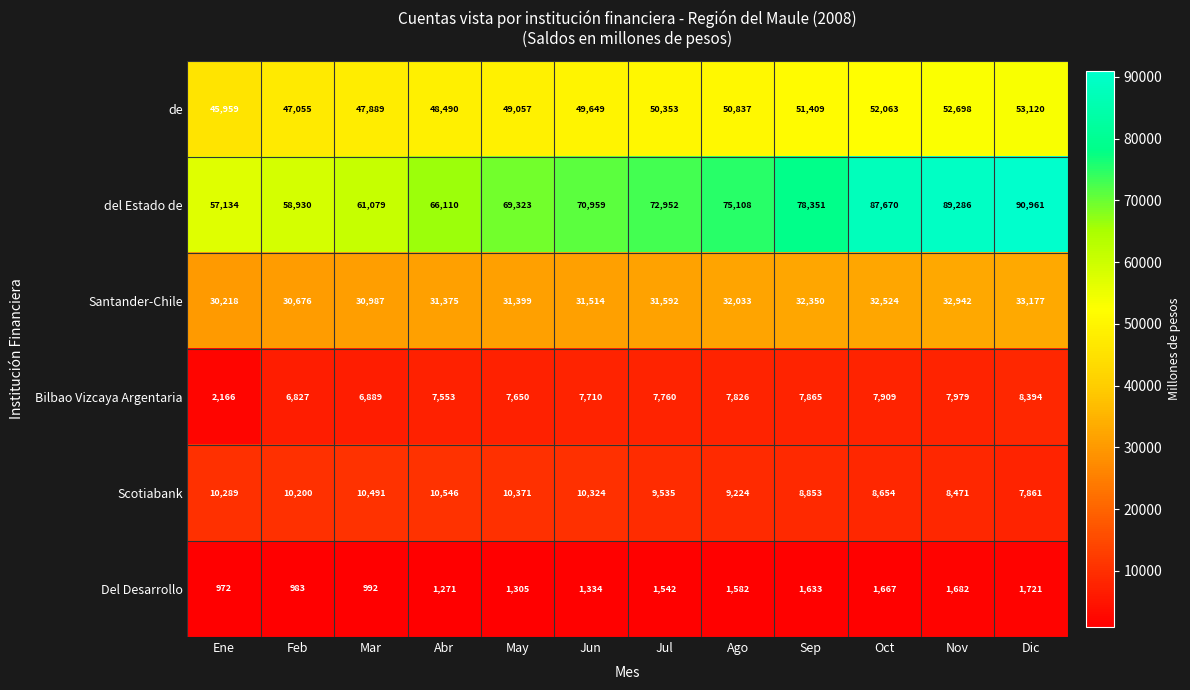

Which series has the largest total across all categories?

del Estado de